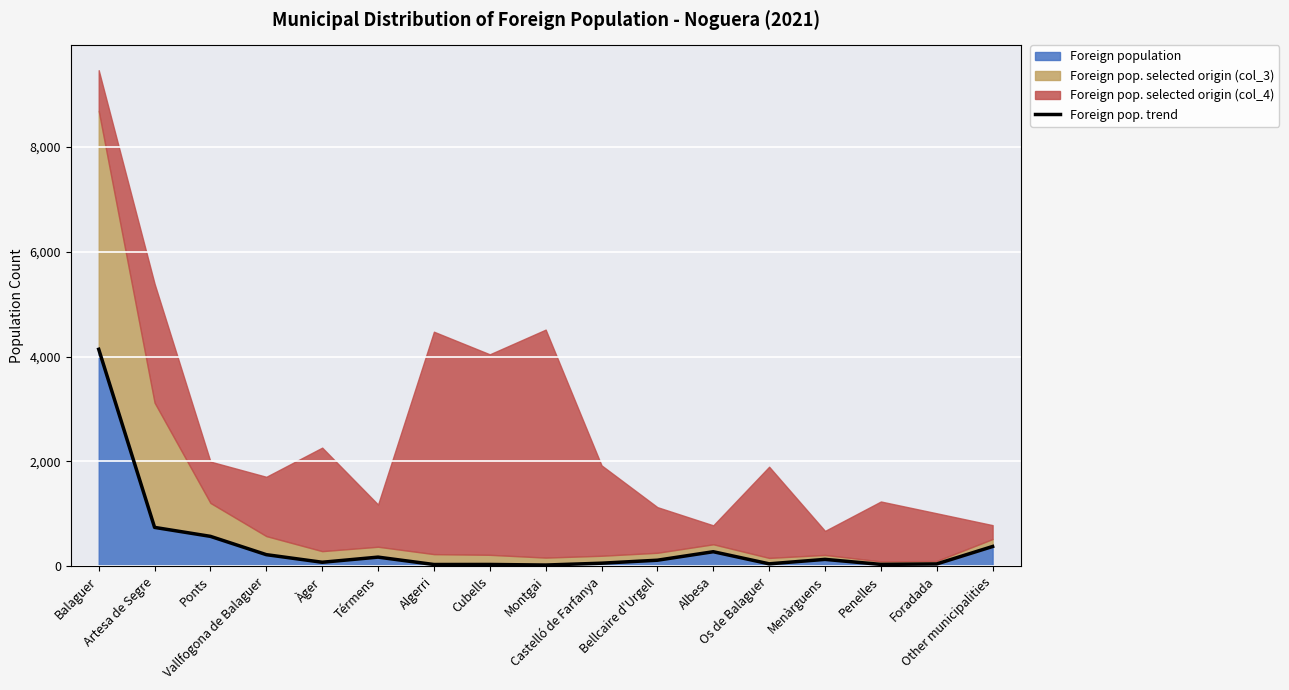

How many points are higher than both their immediate neighbors (excluding endpoints)?

4